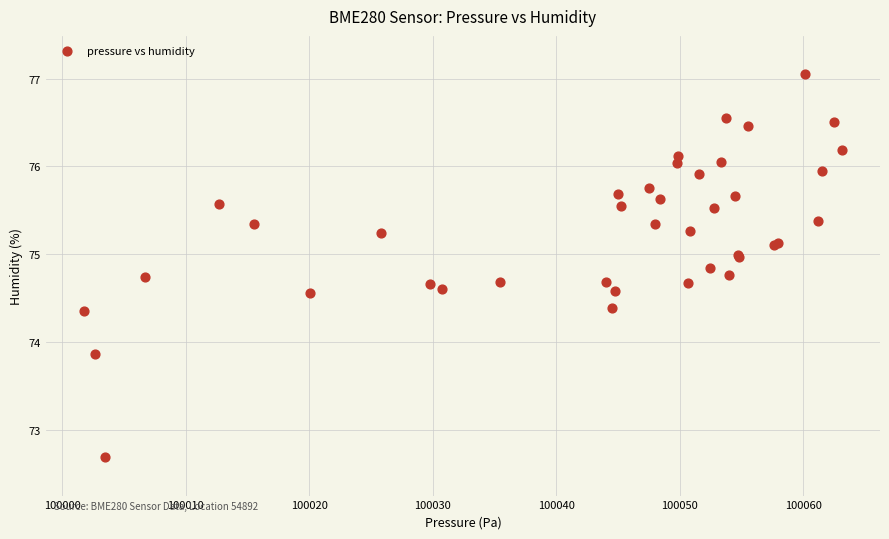

What Y value in the scatter plot is closest to 74?

73.9